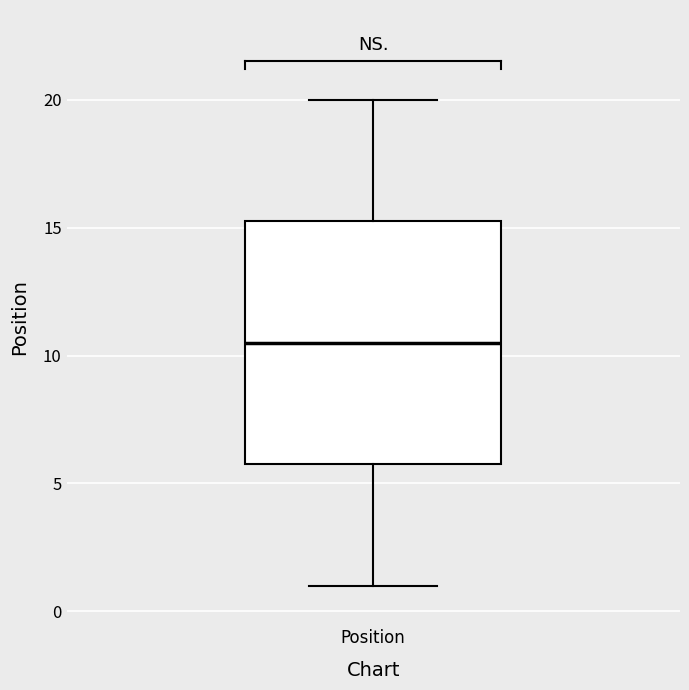

Transcribe this box plot: give where the median line is, the range the box spans, and where the two whiskers end, as read against the y-axis. The values are not printed on the chart, so give them approximately, as read against the axis.

median 10.5, box 6.0 to 15.5, whiskers 1.0 to 20.0